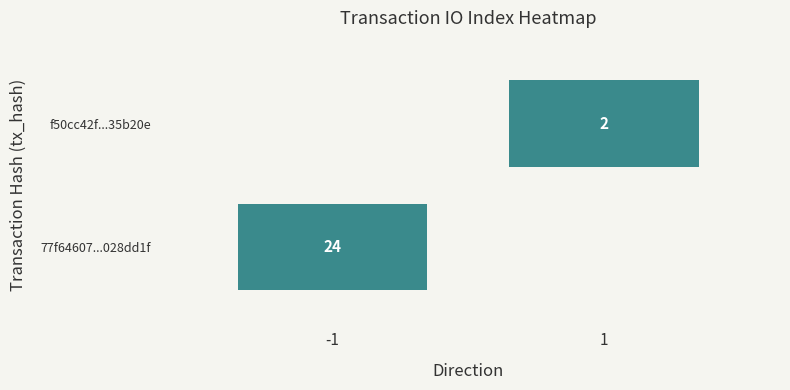

Reading left to right, extract all data points from this chart.

77f64607f95a4b9576b114ae063f0361028dd1f: direction=-1	io_index=24
f50cc42fc199c4451c694bba09bb7e23d35b20e: direction=1	io_index=2